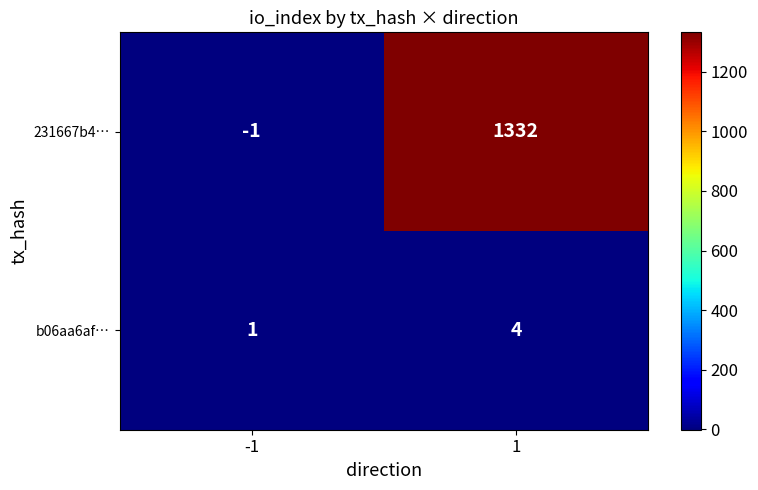

Reading left to right, what are all the values shown in this chart?

231667b4…: -1=-1	1=1332
b06aa6af…: -1=1	1=4